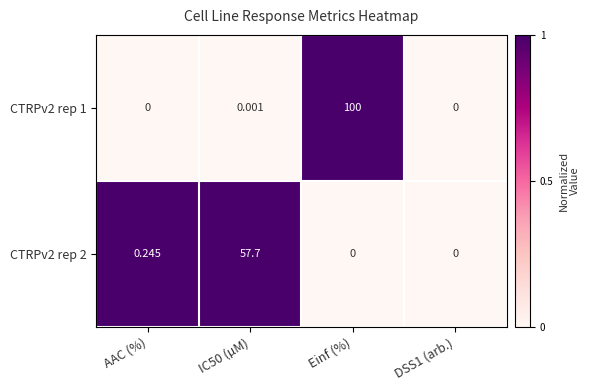

Between AAC (%) and DSS1 (arb.), which series saw the biggest shift?

CTRPv2 rep 2